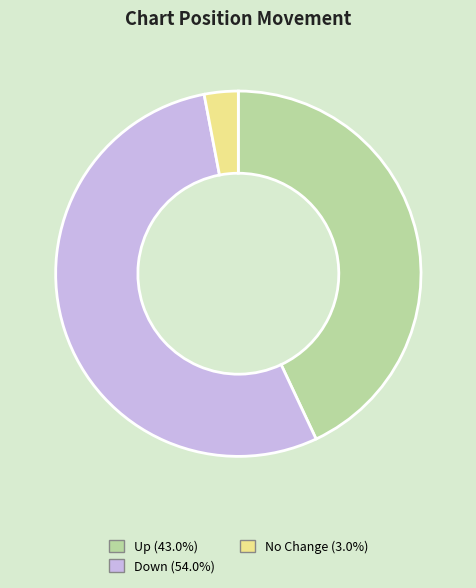

Is there any slice that represents more than half of the pie?

Yes